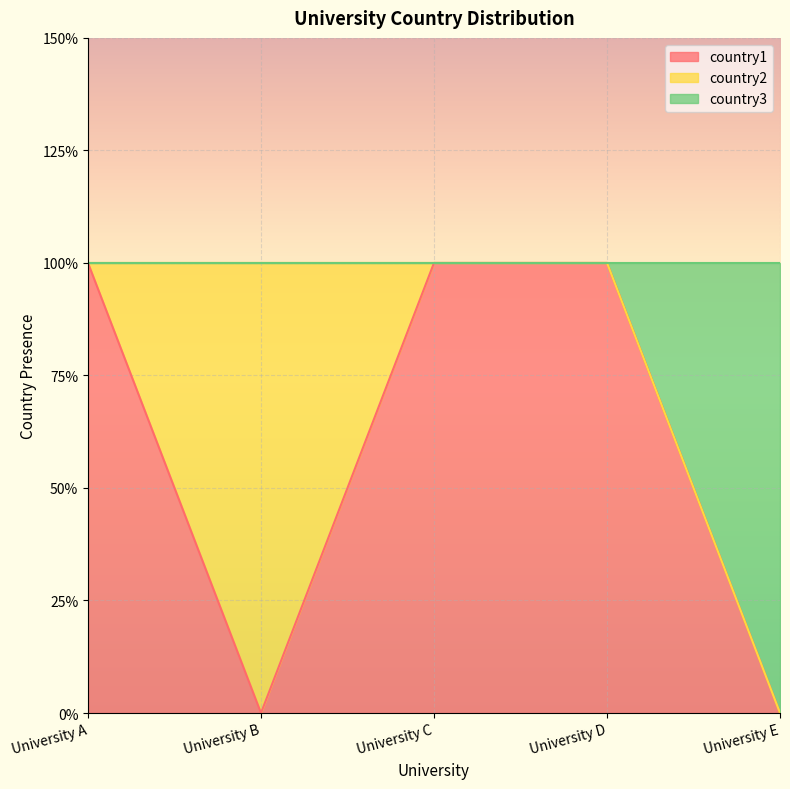

Count the number of categories in the chart.

5